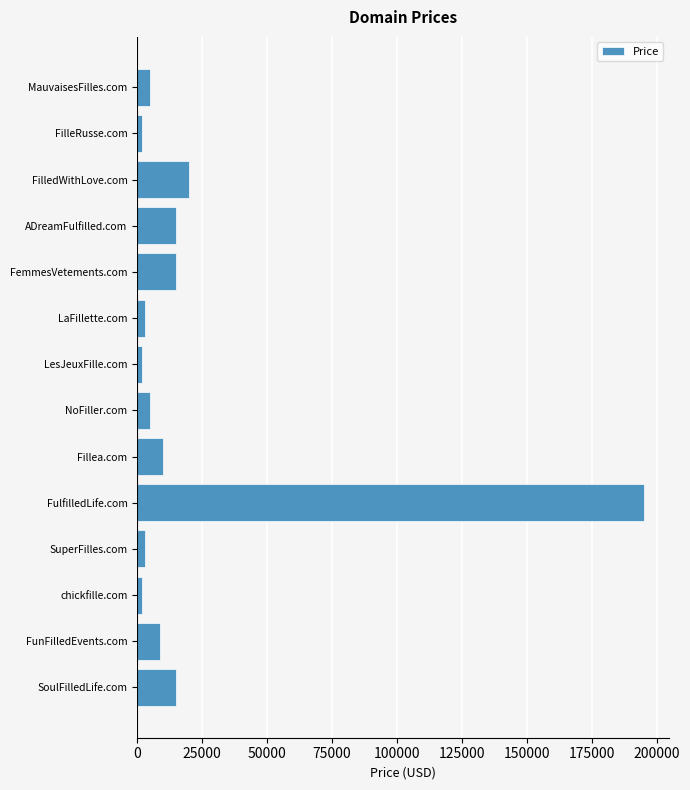

What is the label of the 3rd bar from the bottom?

chickfille.com